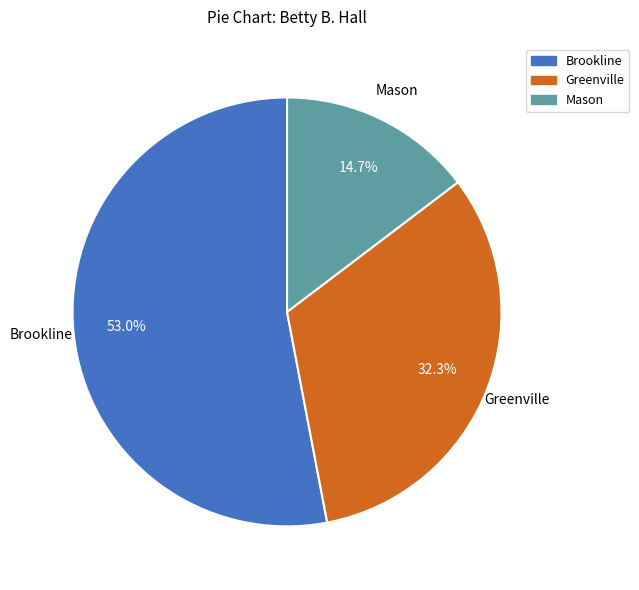

Which has a higher value, Mason or Brookline?

Brookline